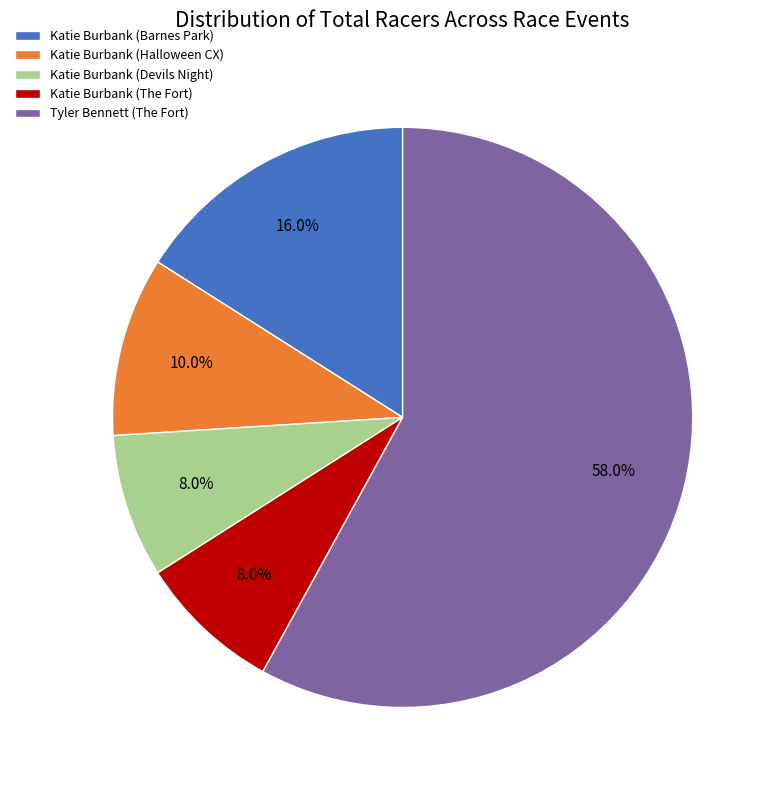

To the nearest percent, what is the difference between the largest and smallest slice percentages?

50%